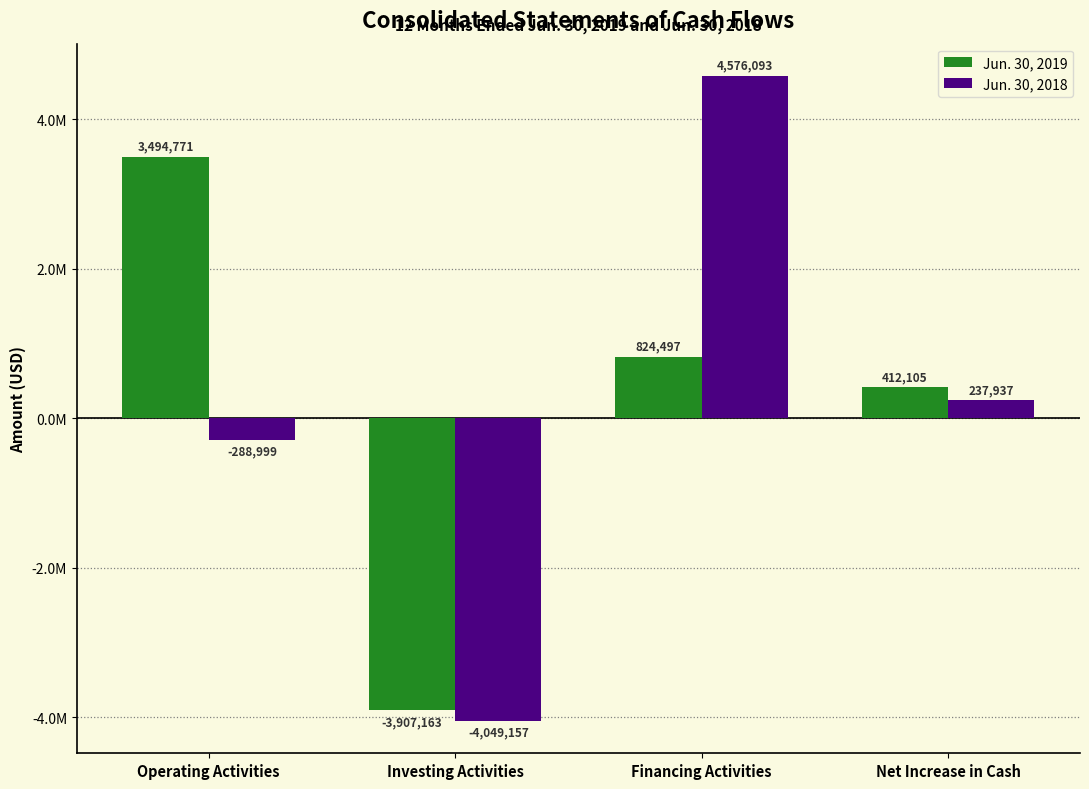

Rank the categories by Jun. 30, 2018 value from lowest to highest.

Investing Activities, Operating Activities, Net Increase in Cash, Financing Activities